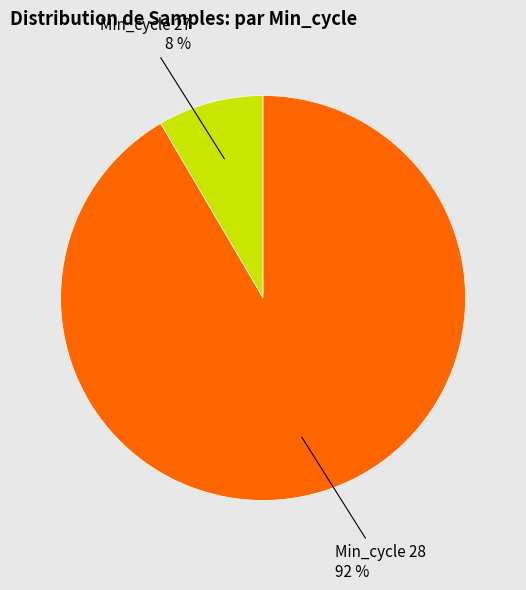

Does any single category account for the majority?

Yes